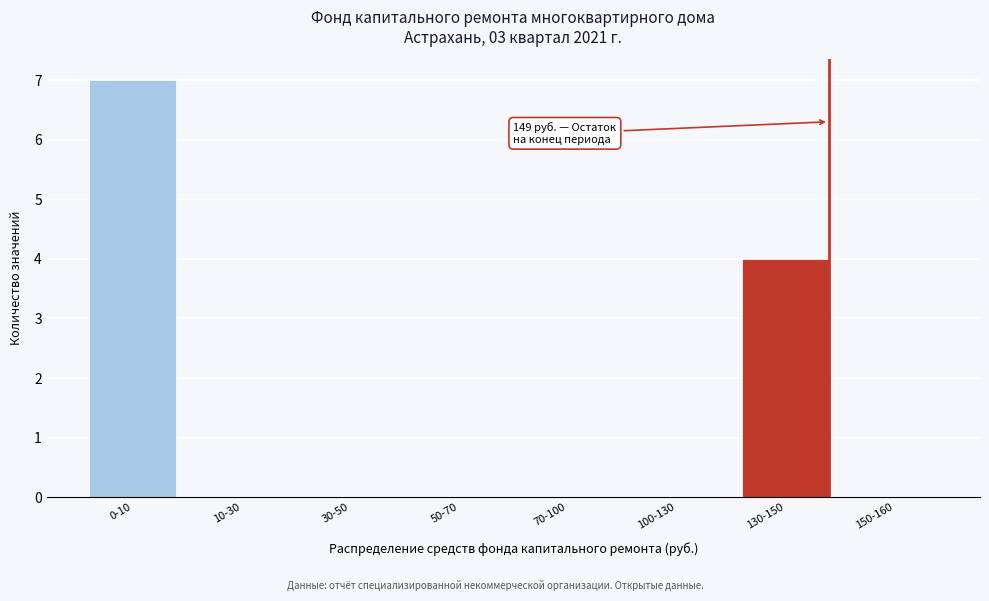

Reading left to right, extract all data points from this chart.

0-10=7	10-30=0	30-50=0	50-70=0	70-100=0	100-130=0	130-150=4	150-160=0